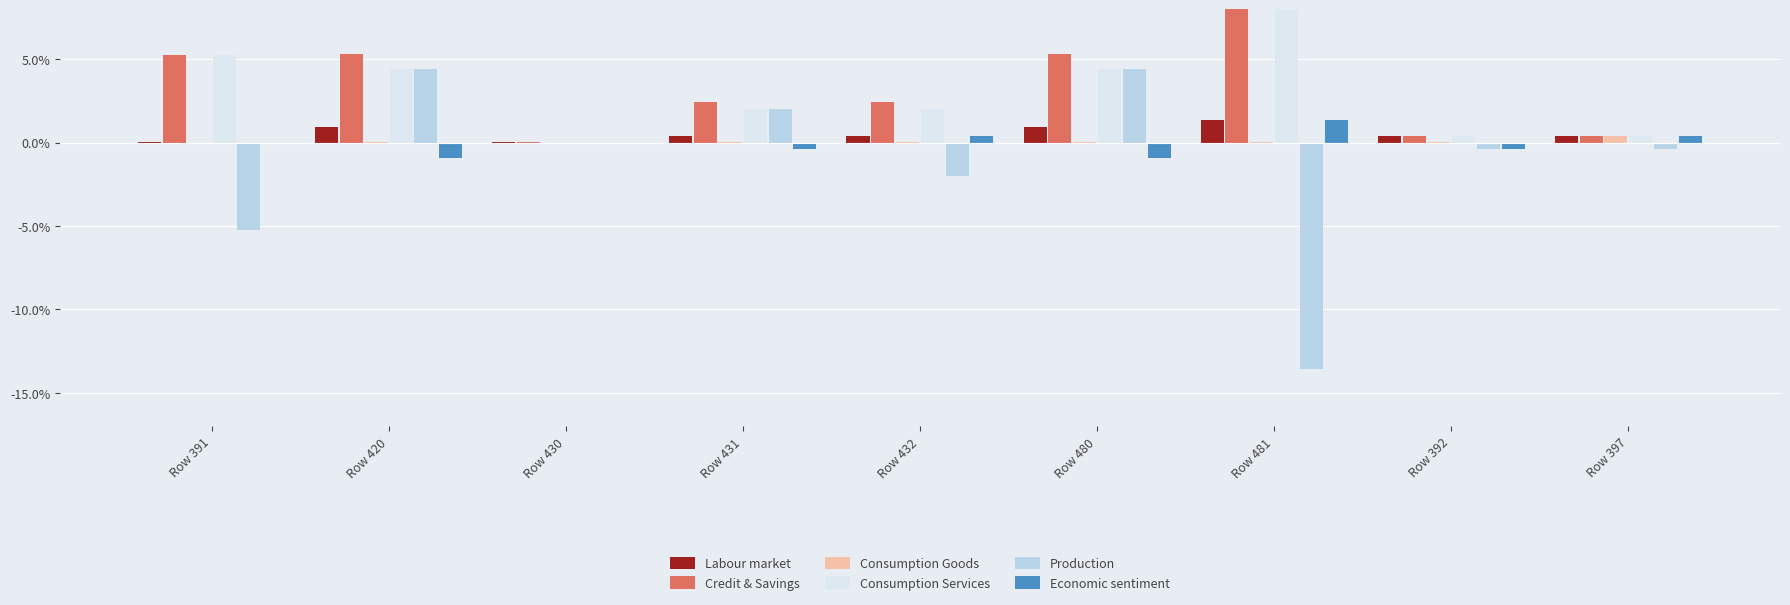

Which series changed the most between Row 430 and Row 392?

Consumption Services